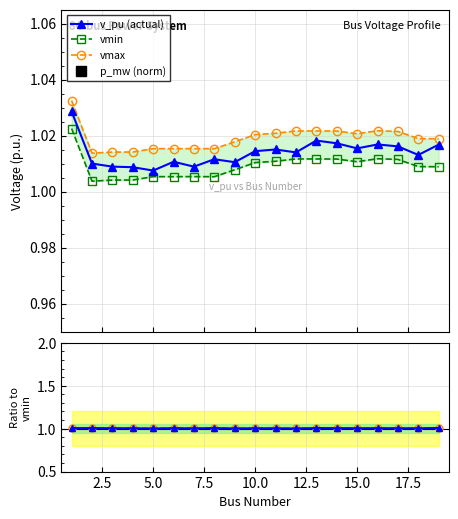

How many v_pu (actual) values are between 1 and 2?

19